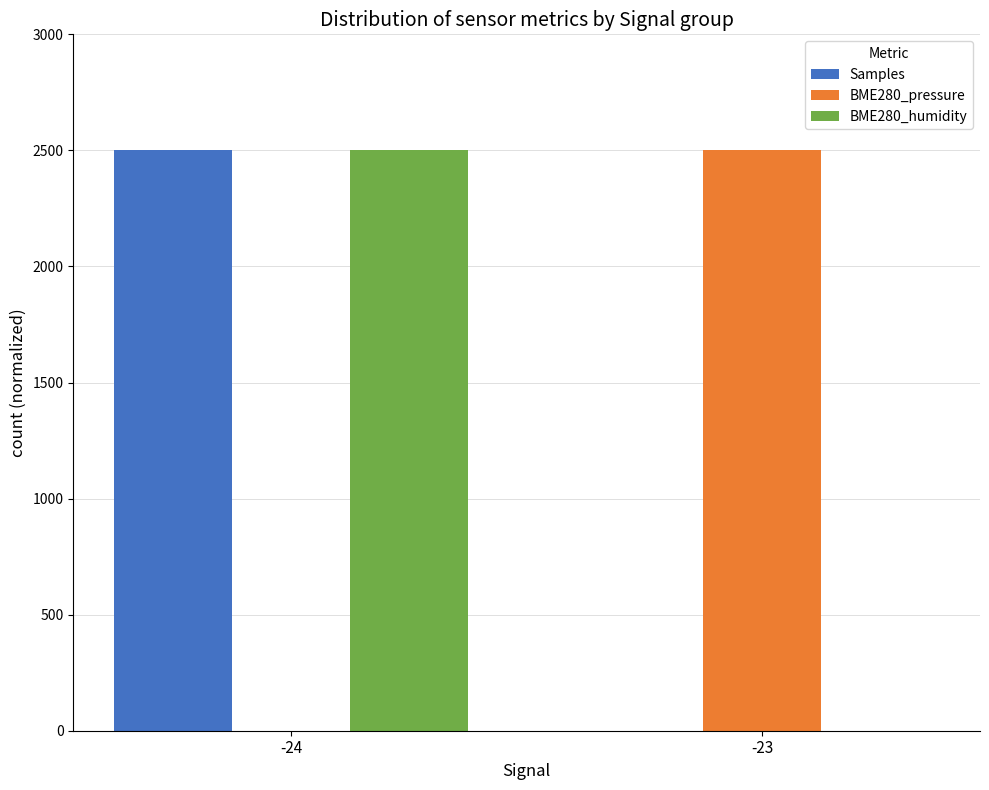

What is the greatest value displayed?

2500